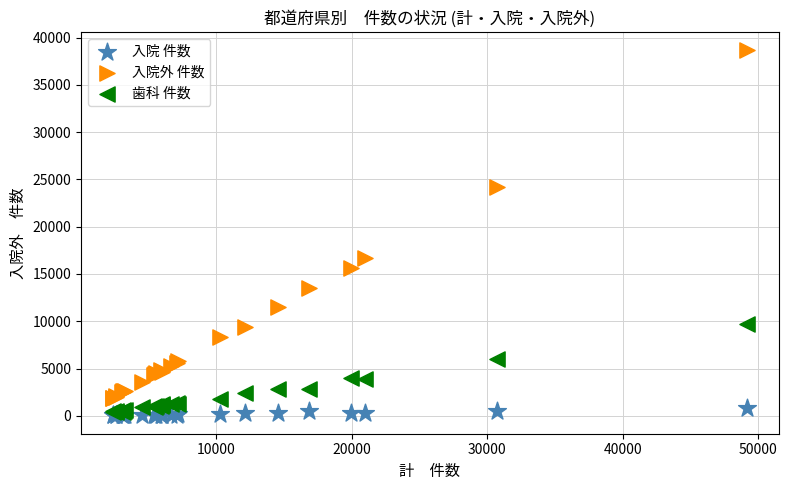

Across all series, what Y value is closest to 19351?

16740